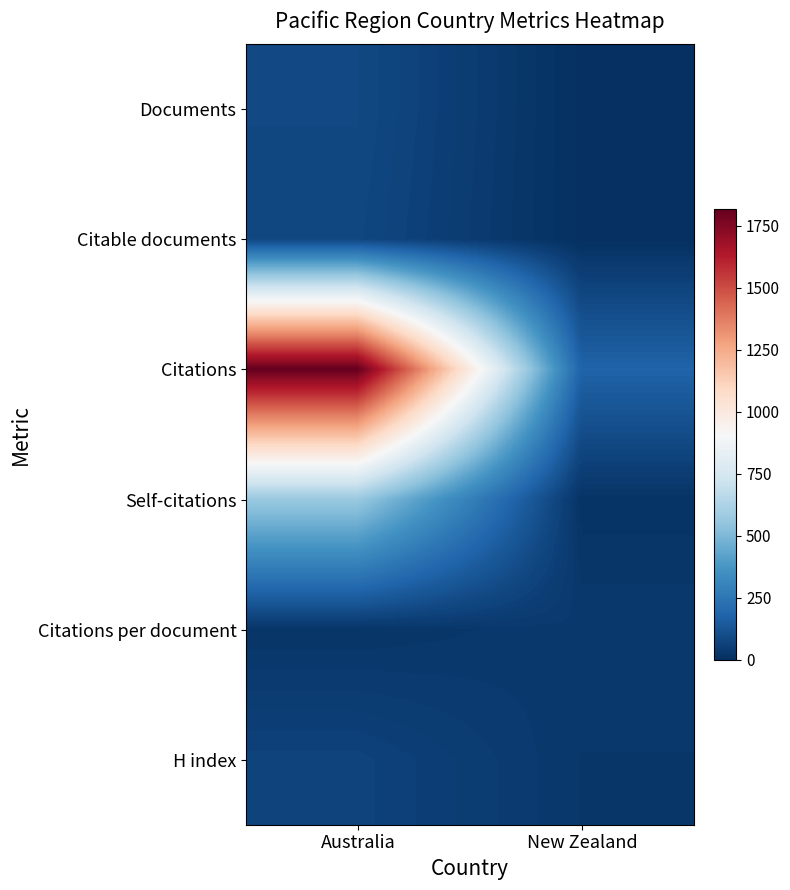

Which series has the largest total across all categories?

Citations